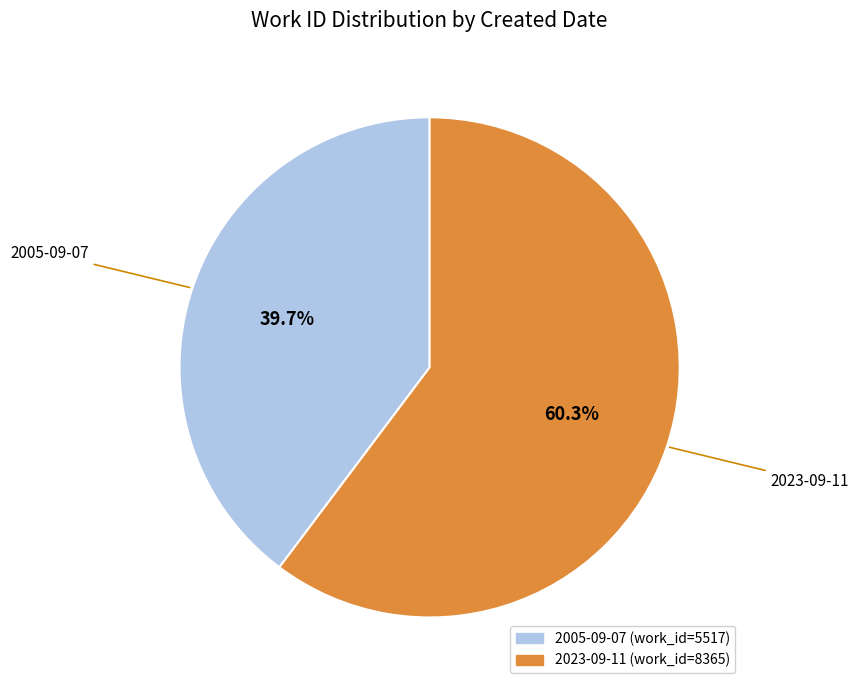

What is the largest slice in the pie chart?

2023-09-11